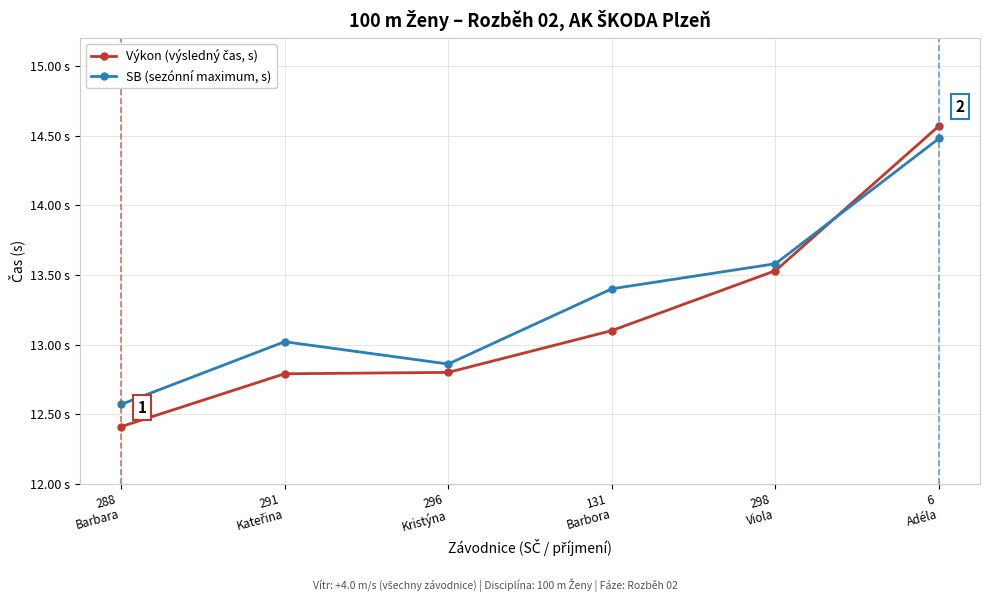

What is the difference between the Výkon (výsledný čas, s) values at 296
Kristýna and 131
Barbora?

0.3